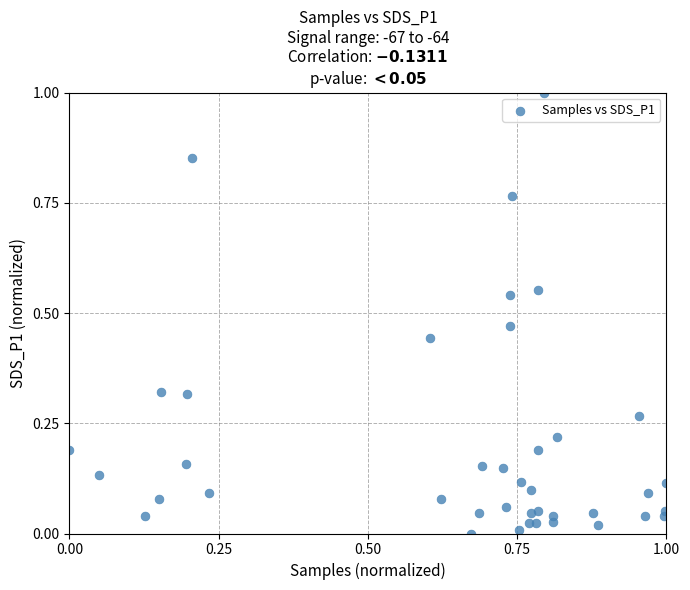

What is the range of Y values (max minus min)?

1.0